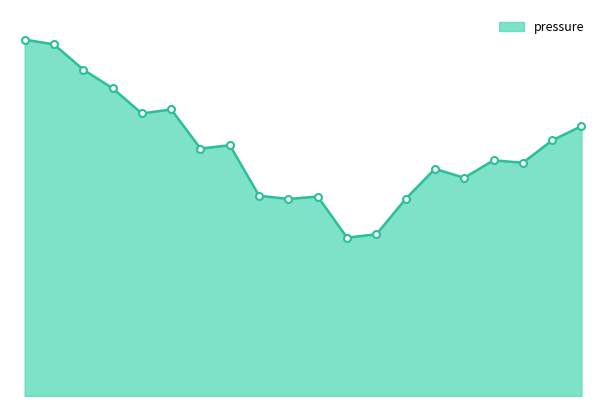

True or false: there are more than 1 points higher than both neighbors.

True